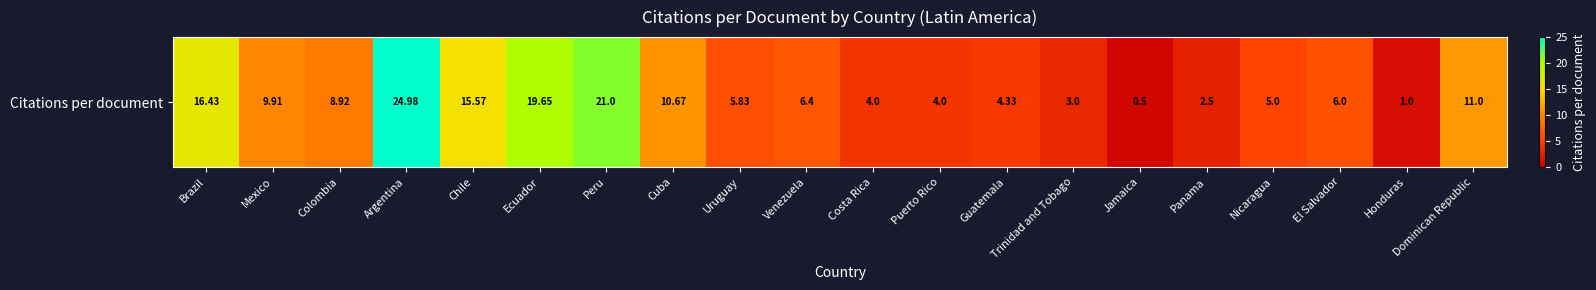

Count the number of categories in the chart.

20